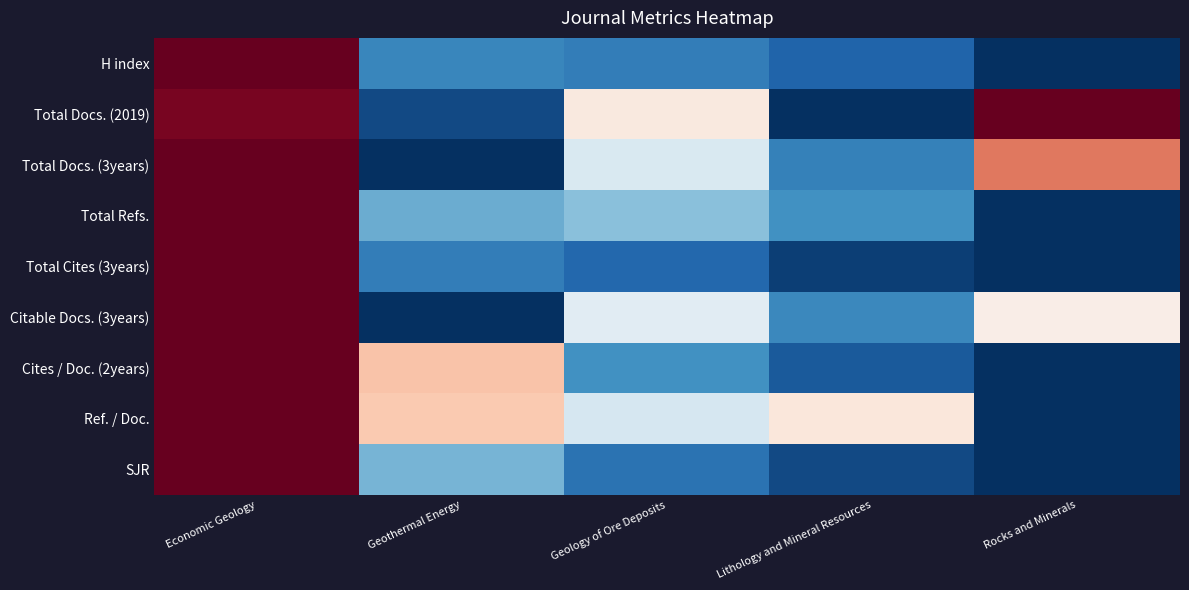

Reading right to left, extract all data points from this chart.

H index: Rocks and Minerals=0.0	Lithology and Mineral Resources=0.1	Geology of Ore Deposits=0.2	Geothermal Energy=0.2	Economic Geology=1.0
Total Docs. (2019): Rocks and Minerals=1.0	Lithology and Mineral Resources=0.0	Geology of Ore Deposits=0.6	Geothermal Energy=0.1	Economic Geology=1.0
Total Docs. (3years): Rocks and Minerals=0.8	Lithology and Mineral Resources=0.2	Geology of Ore Deposits=0.4	Geothermal Energy=0.0	Economic Geology=1.0
Total Refs.: Rocks and Minerals=0.0	Lithology and Mineral Resources=0.2	Geology of Ore Deposits=0.3	Geothermal Energy=0.3	Economic Geology=1.0
Total Cites (3years): Rocks and Minerals=0.0	Lithology and Mineral Resources=0.0	Geology of Ore Deposits=0.1	Geothermal Energy=0.2	Economic Geology=1.0
Citable Docs. (3years): Rocks and Minerals=0.5	Lithology and Mineral Resources=0.2	Geology of Ore Deposits=0.4	Geothermal Energy=0.0	Economic Geology=1.0
Cites / Doc. (2years): Rocks and Minerals=0.0	Lithology and Mineral Resources=0.1	Geology of Ore Deposits=0.2	Geothermal Energy=0.6	Economic Geology=1.0
Ref. / Doc.: Rocks and Minerals=0.0	Lithology and Mineral Resources=0.6	Geology of Ore Deposits=0.4	Geothermal Energy=0.6	Economic Geology=1.0
SJR: Rocks and Minerals=0.0	Lithology and Mineral Resources=0.0	Geology of Ore Deposits=0.1	Geothermal Energy=0.3	Economic Geology=1.0